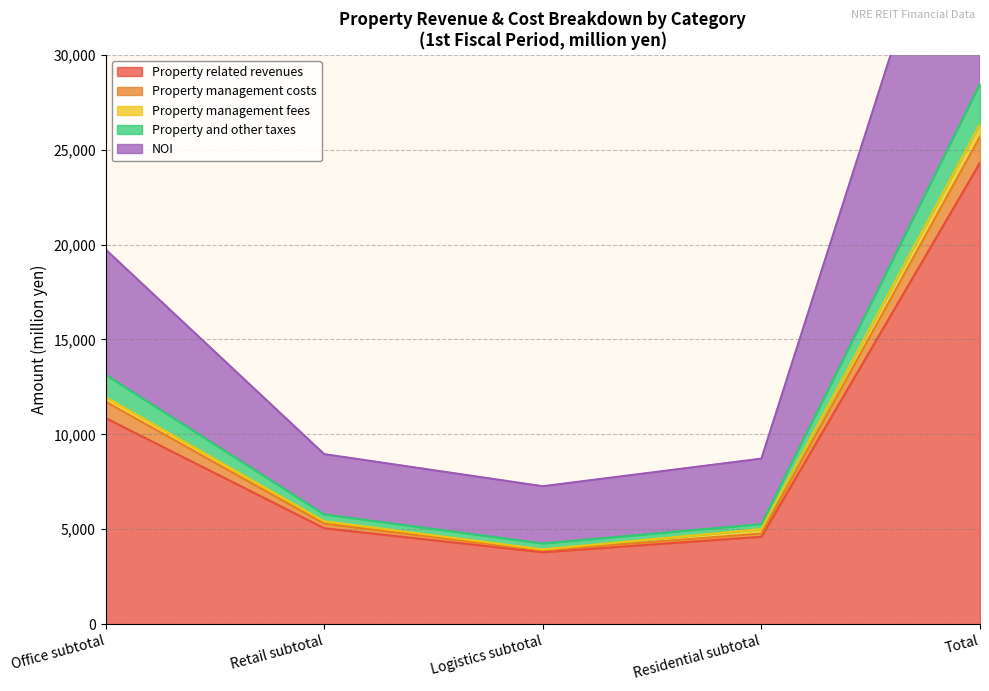

The value of Logistics subtotal at Utility expenses is 4962.3. True or false?

False